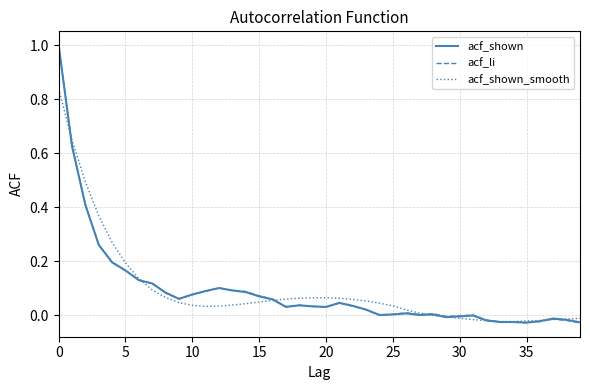

What is the maximum value shown in the chart?

1.0